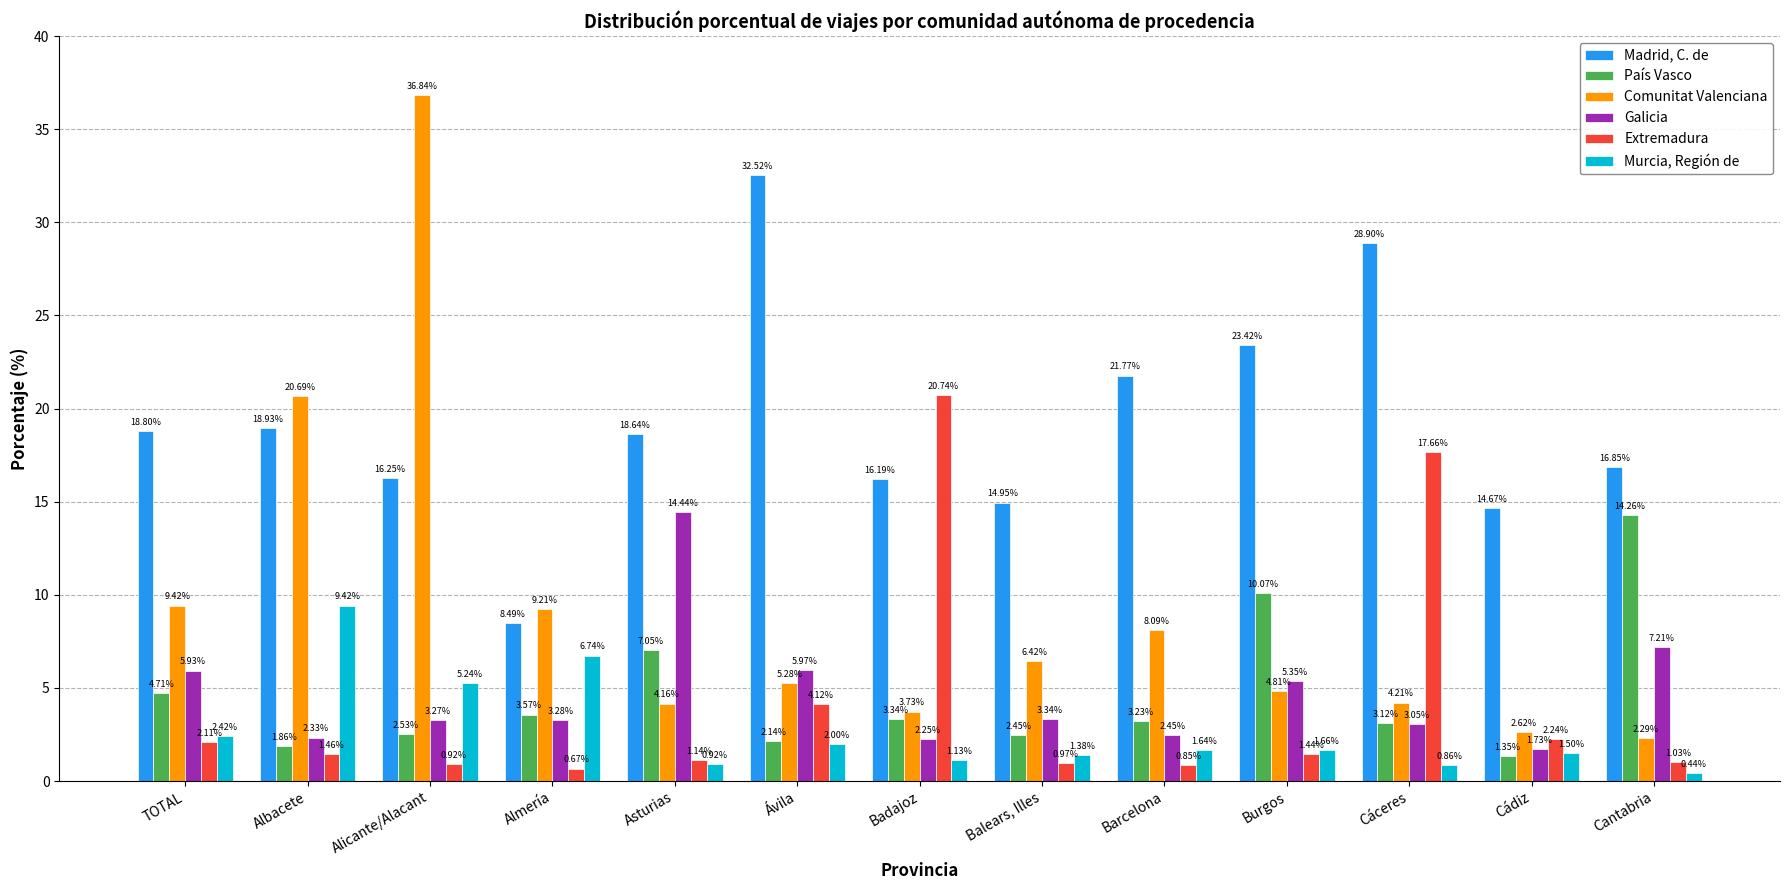

How many distinct data groups are displayed?

6